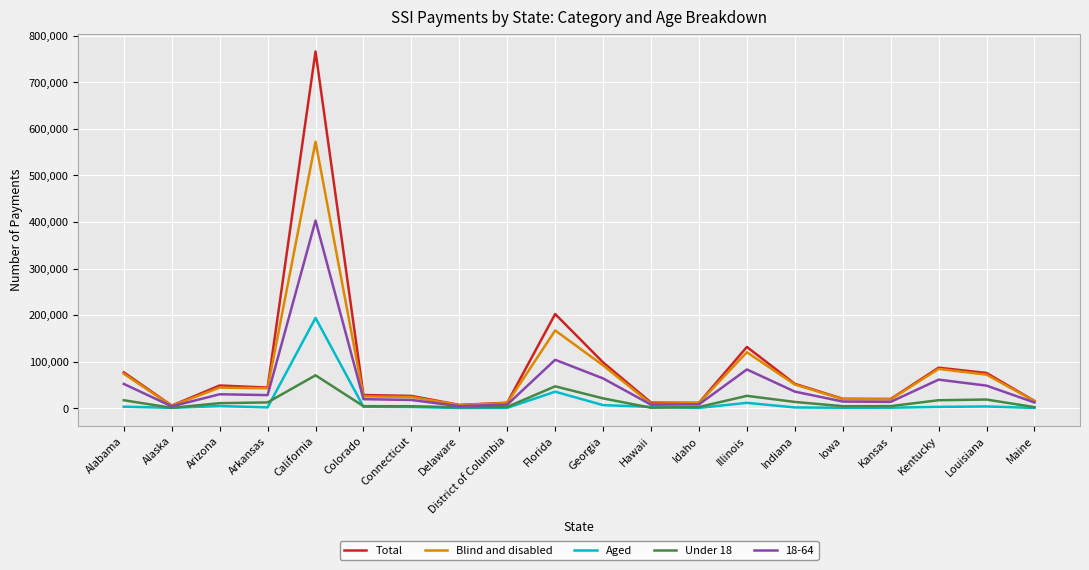

Which category has the highest value in the Total series?

California